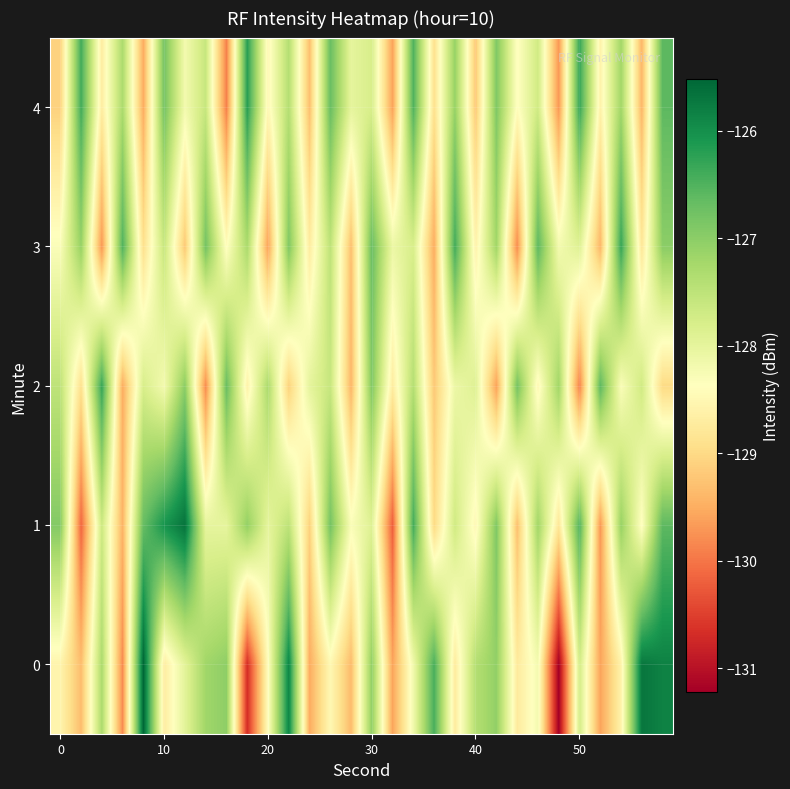

How many distinct data groups are displayed?

5